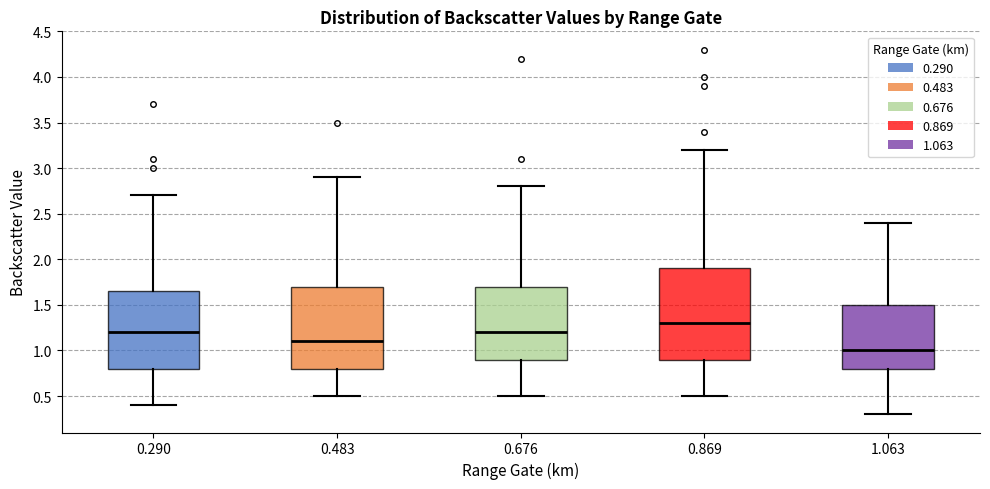

Where is the upper edge of the box at x = 0.483 on the y-axis? The values are not printed on the chart, so give them approximately, as read against the axis.

1.70